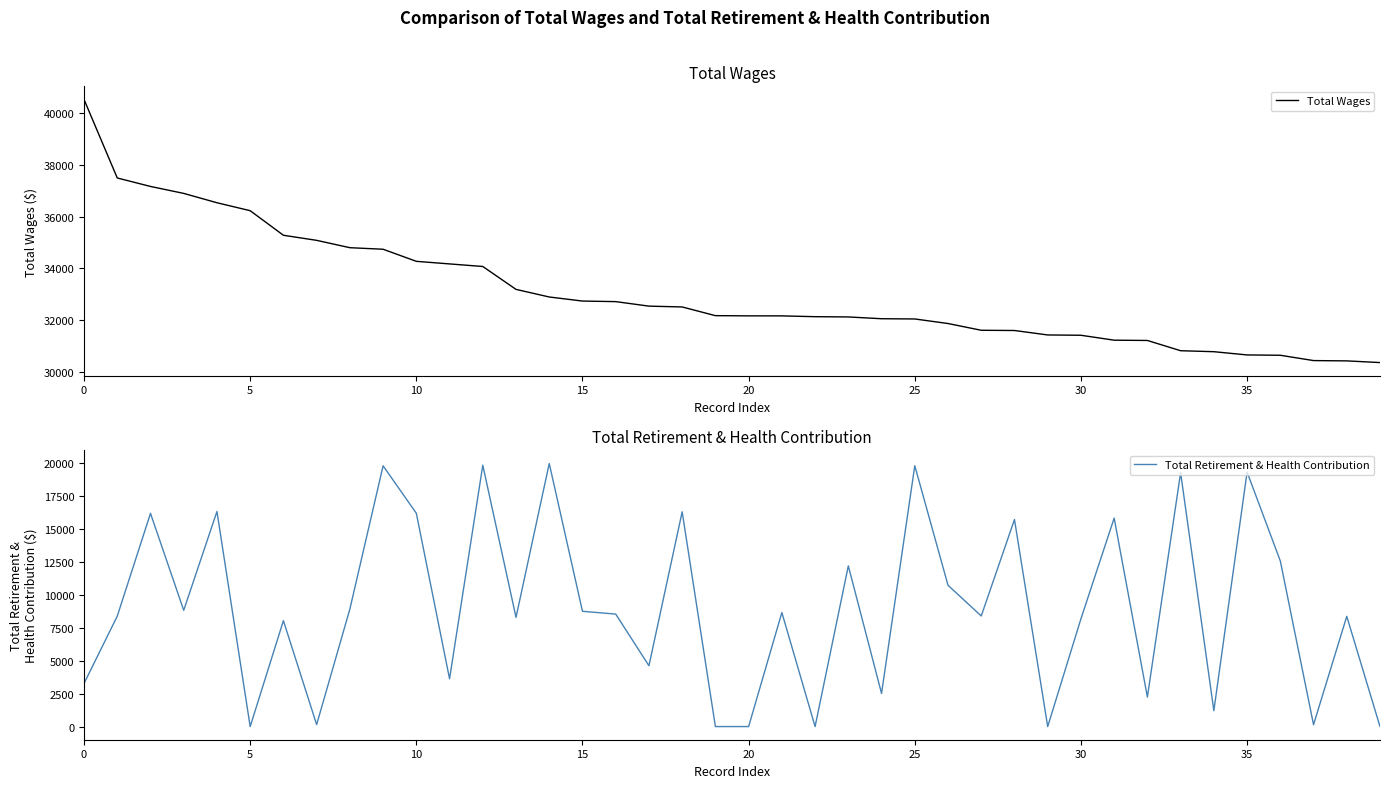

How many lines are shown in the chart?

2